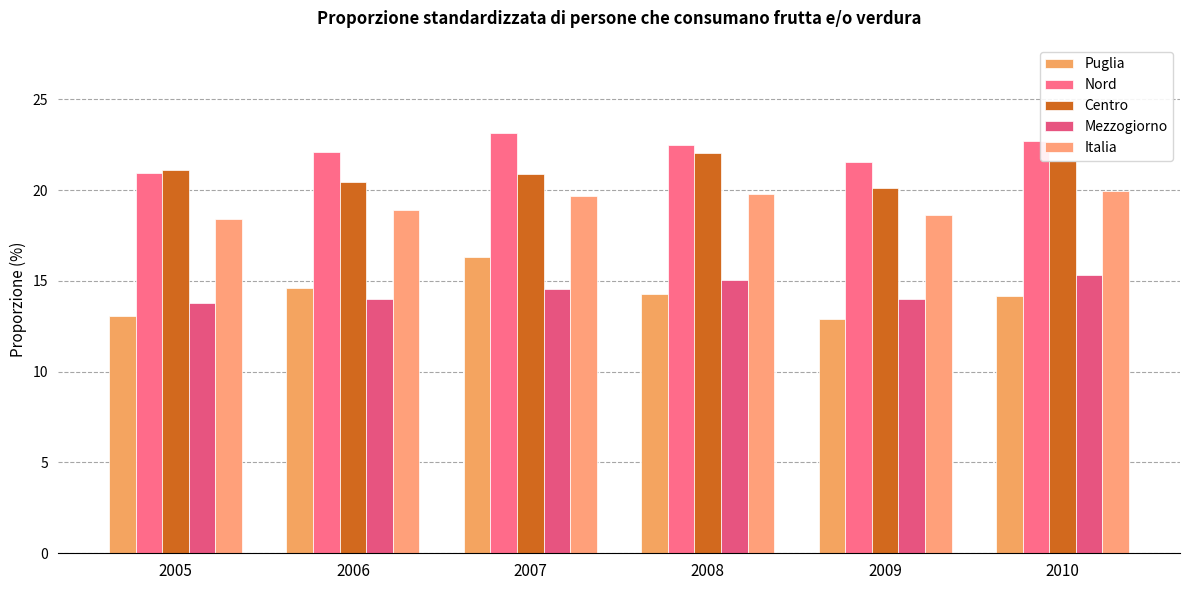

How many groups of bars are there?

6